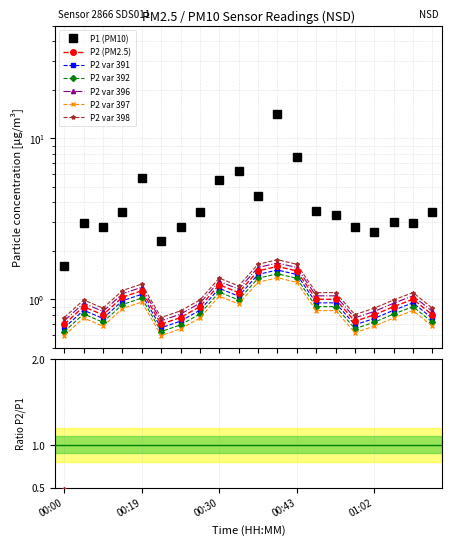

What is the value of the P2 point at the 11th from the left?

1.5